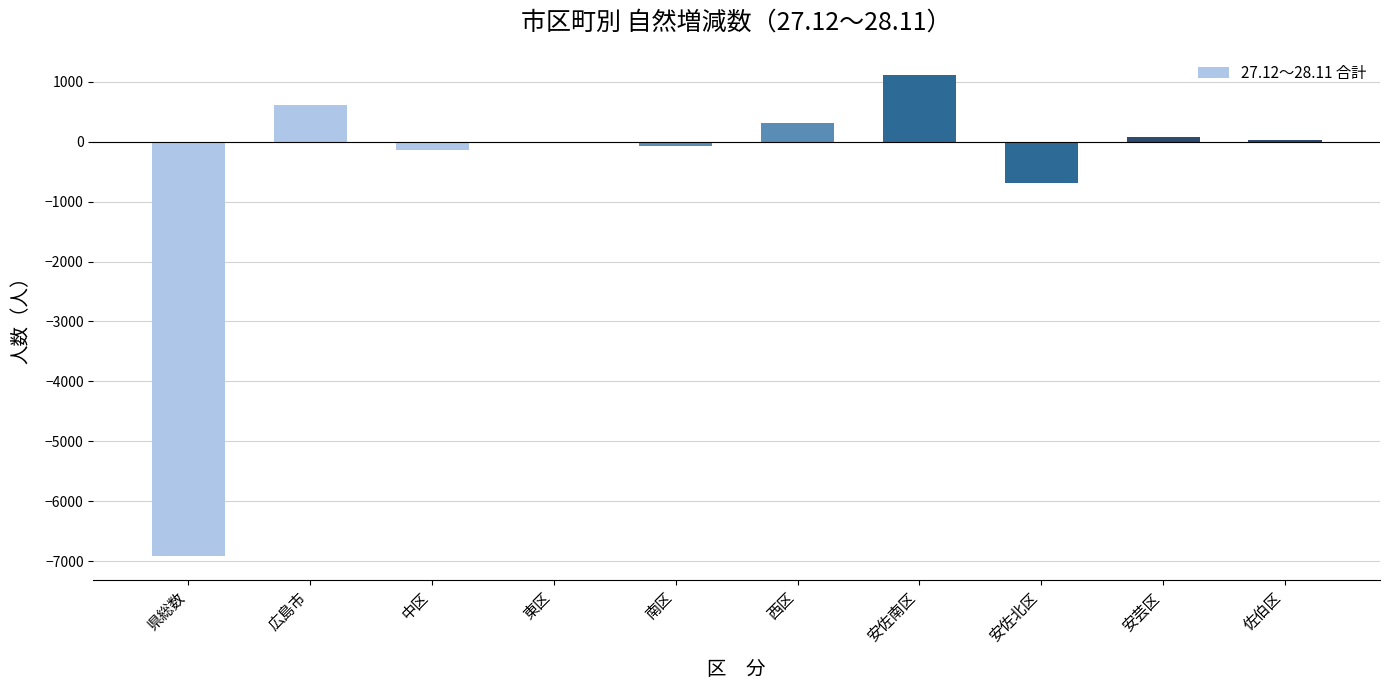

How many categories are shown in the chart?

10